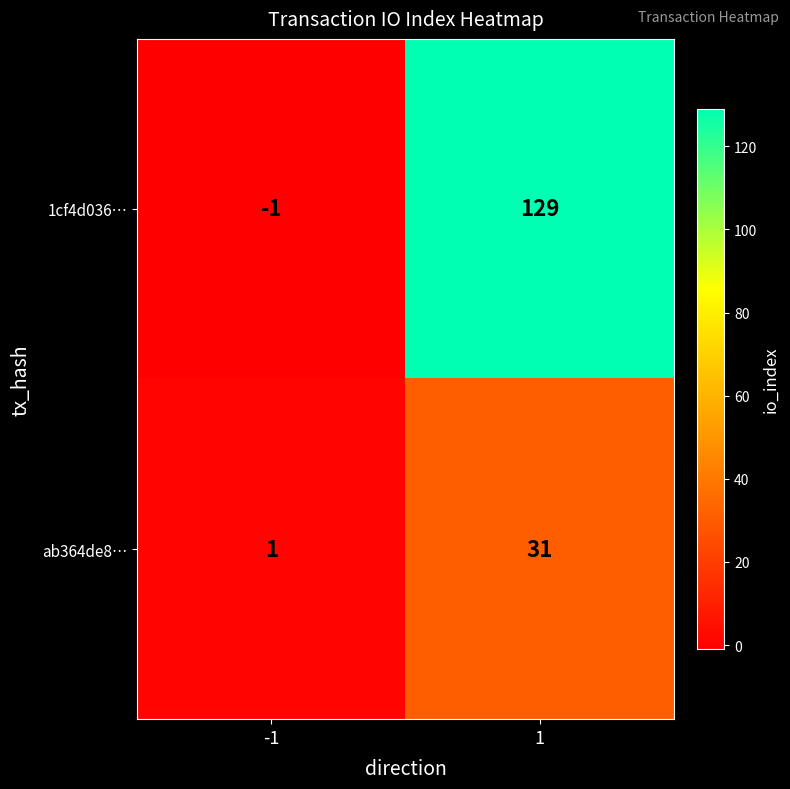

What is the sum of all ab364de8… values?

32